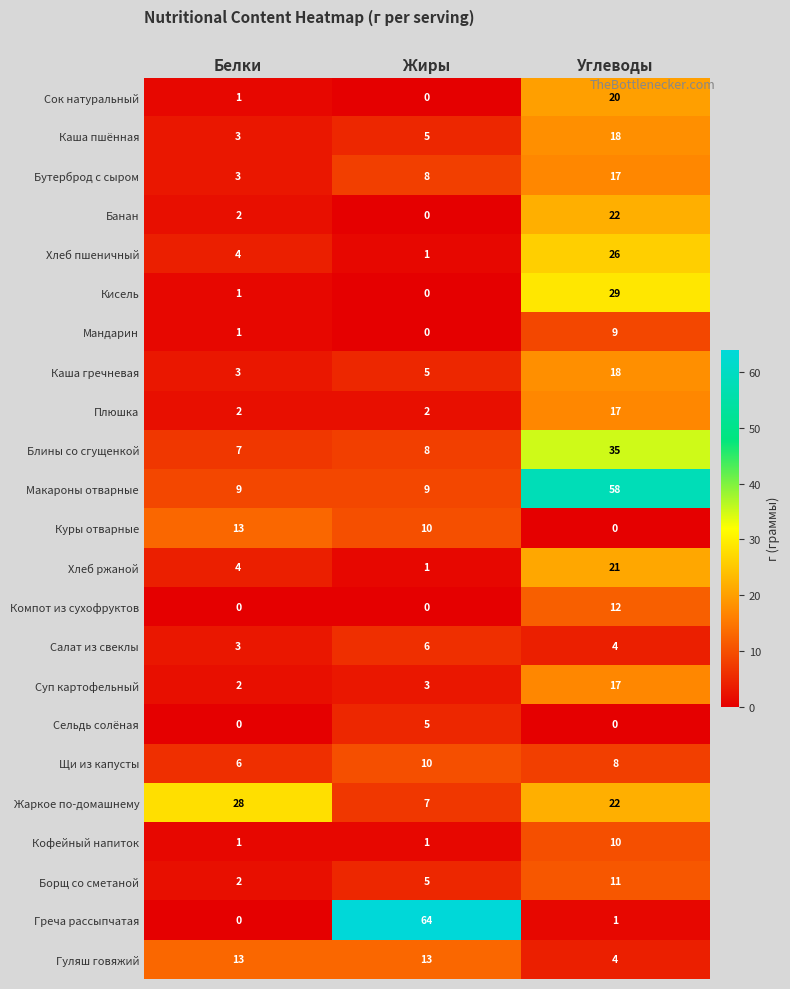

Rank the categories by Каша гречневая value from highest to lowest.

Углеводы, Жиры, Белки